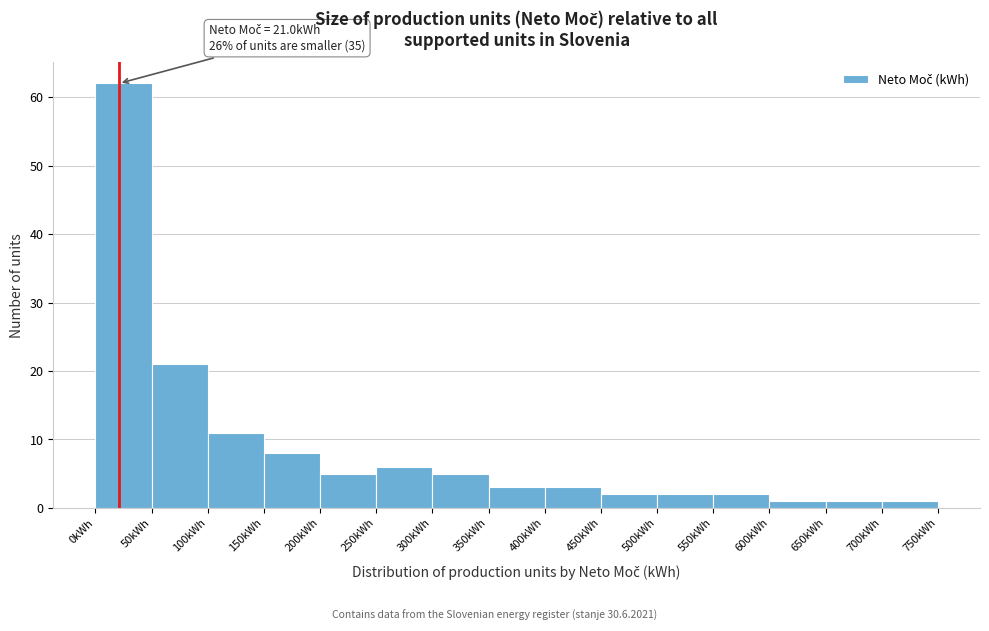

Over which range of the x-axis is the bar tallest?

0 to 50